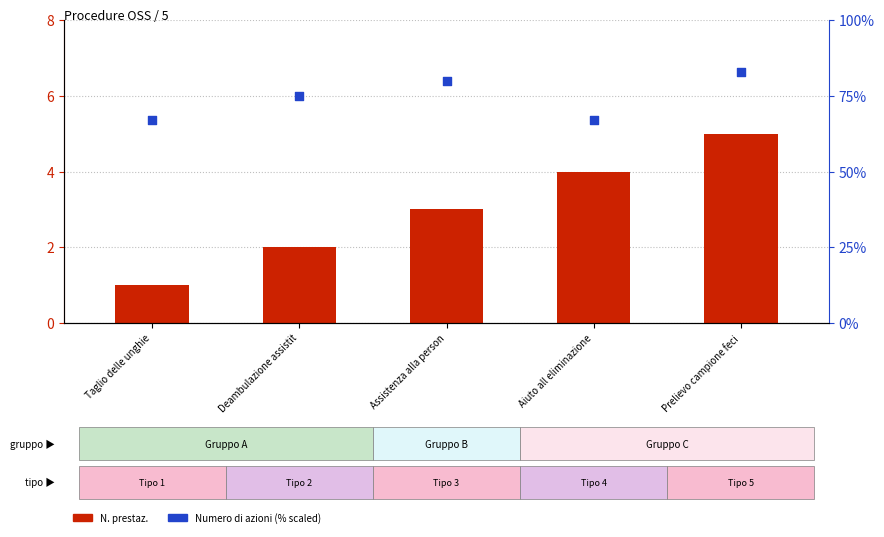

At how many categories does at least one series exceed 1?

5